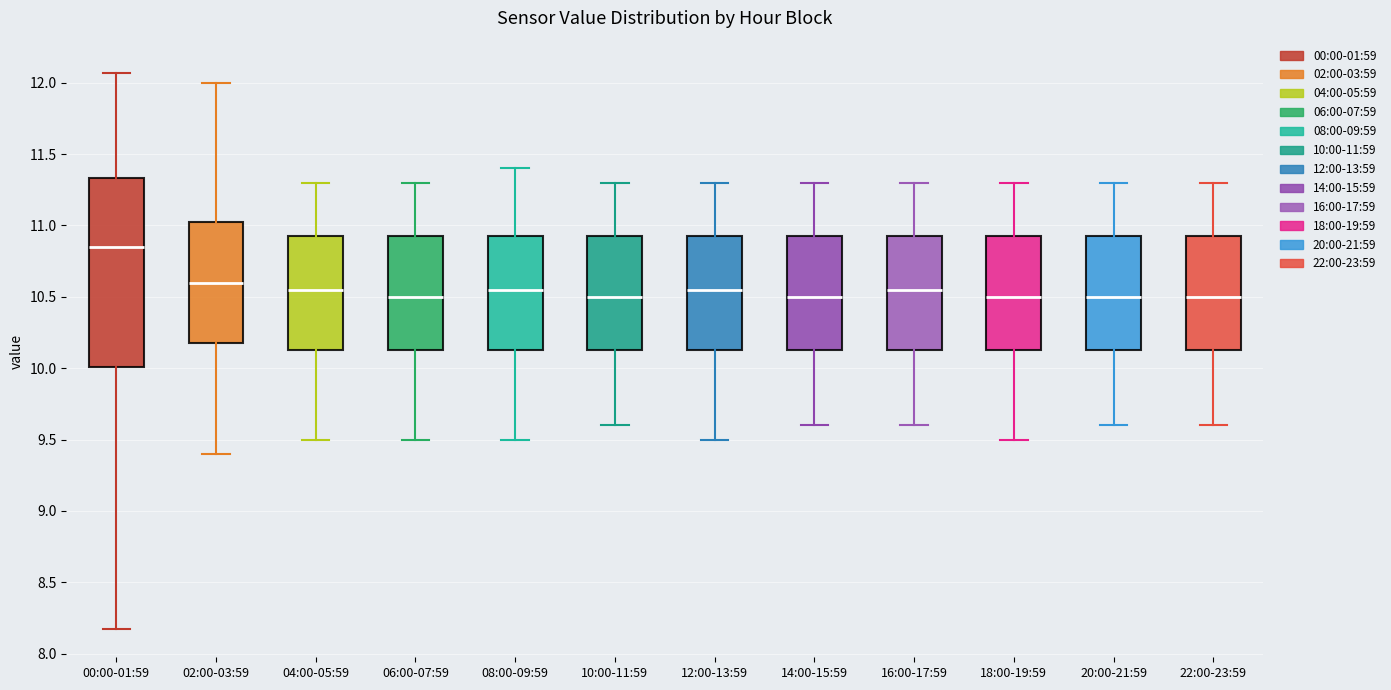

Which box has the highest median line?

00:00-01:59